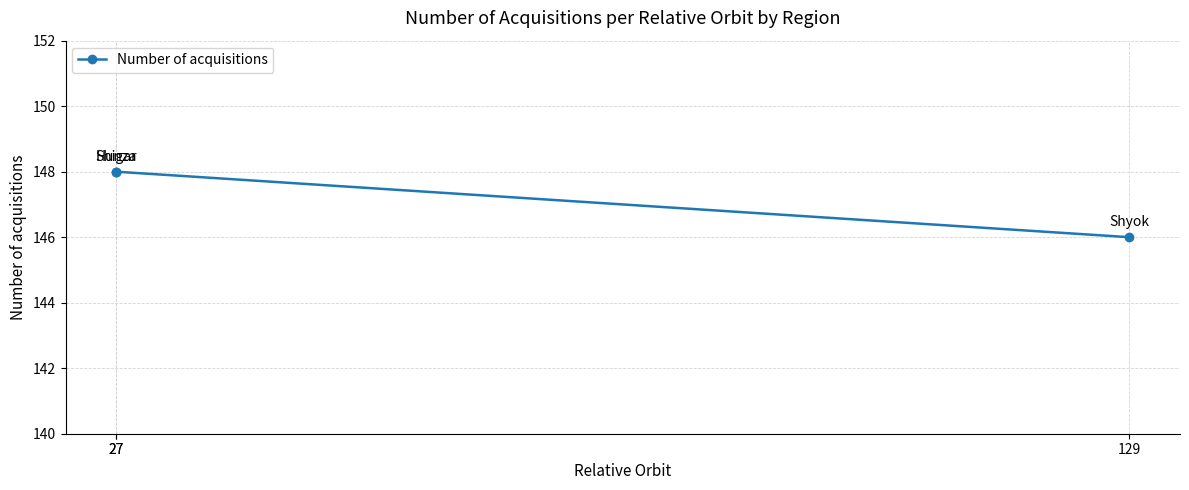

The value at 129 is 57. True or false?

False